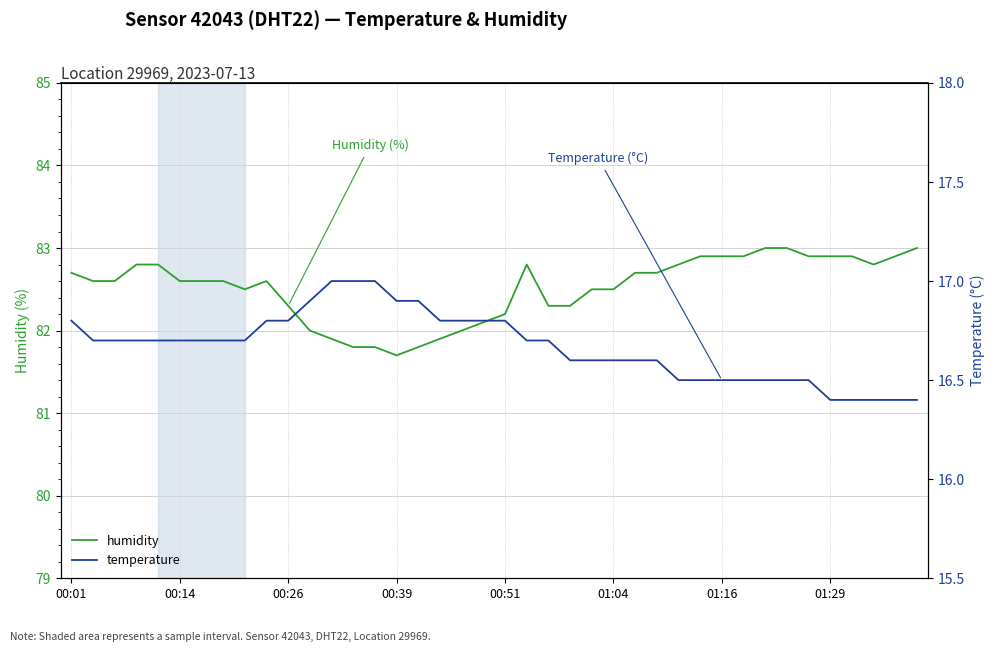

What is the total value across all series at 24?

99.1